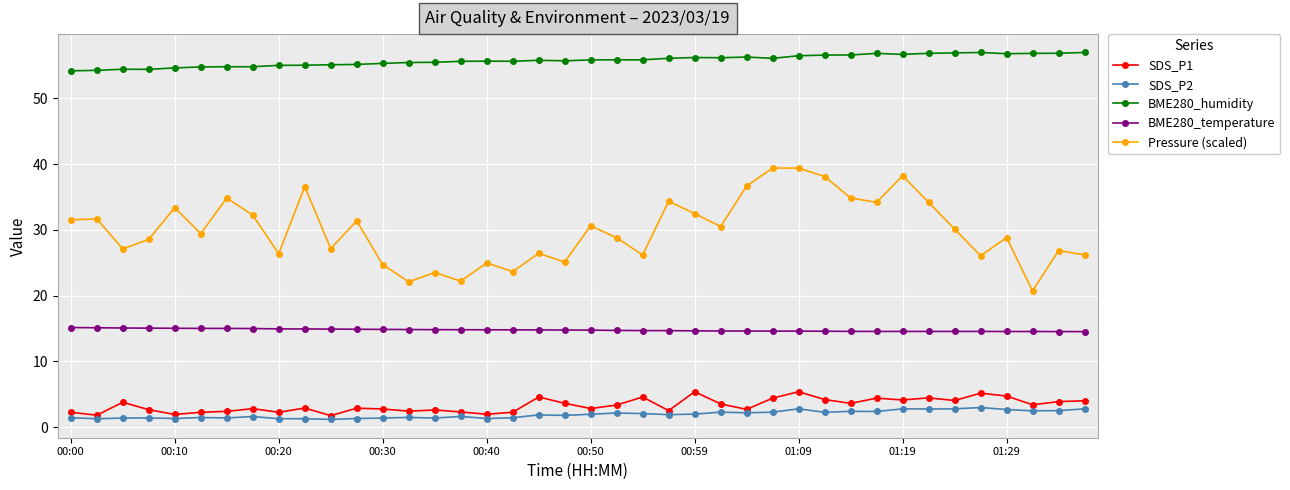

True or false: Pressure (scaled) has more than 1 interior local peaks.

True